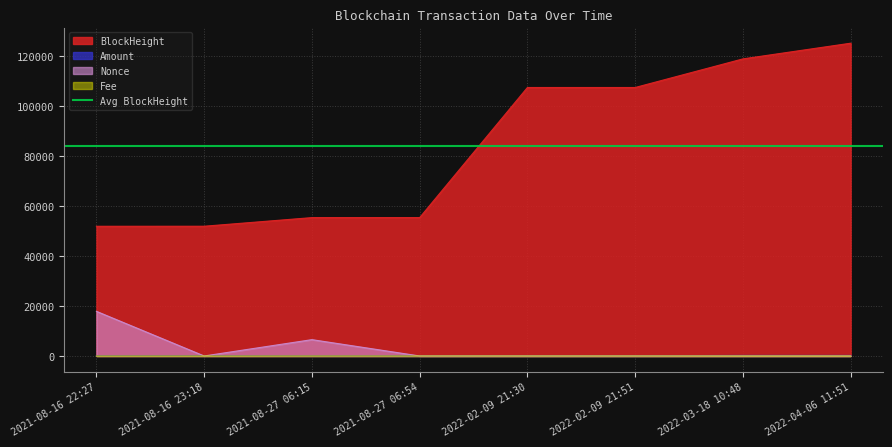

At which label is Nonce closest to 8940?

2021-08-27 06:15